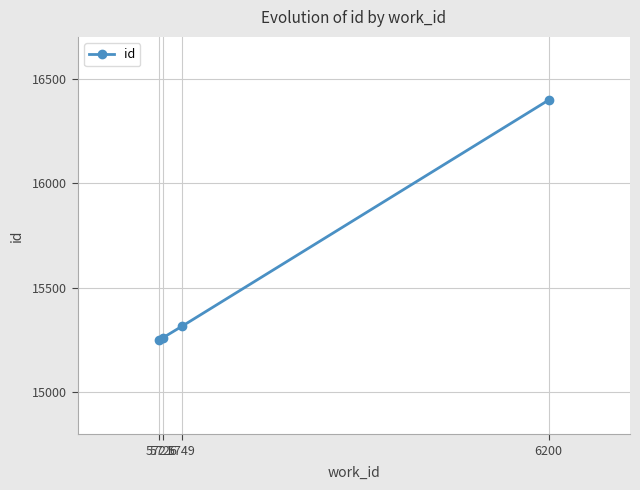

How many data points does each series have?

4